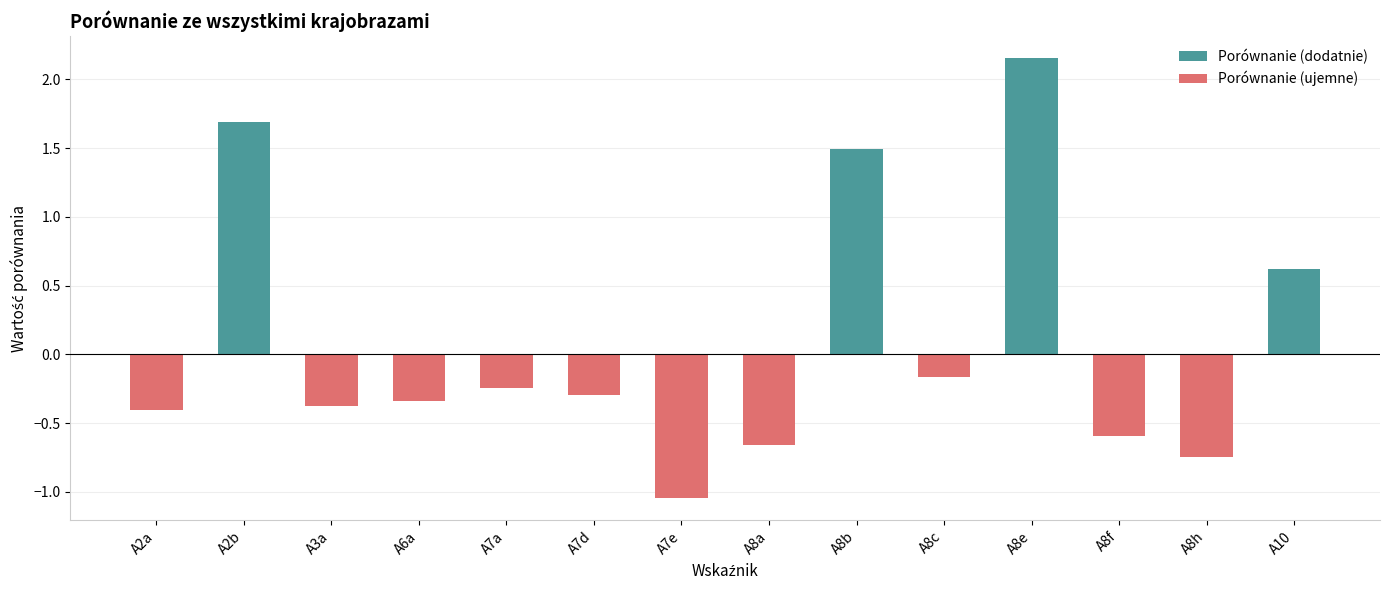

Count the number of data series in this chart.

2